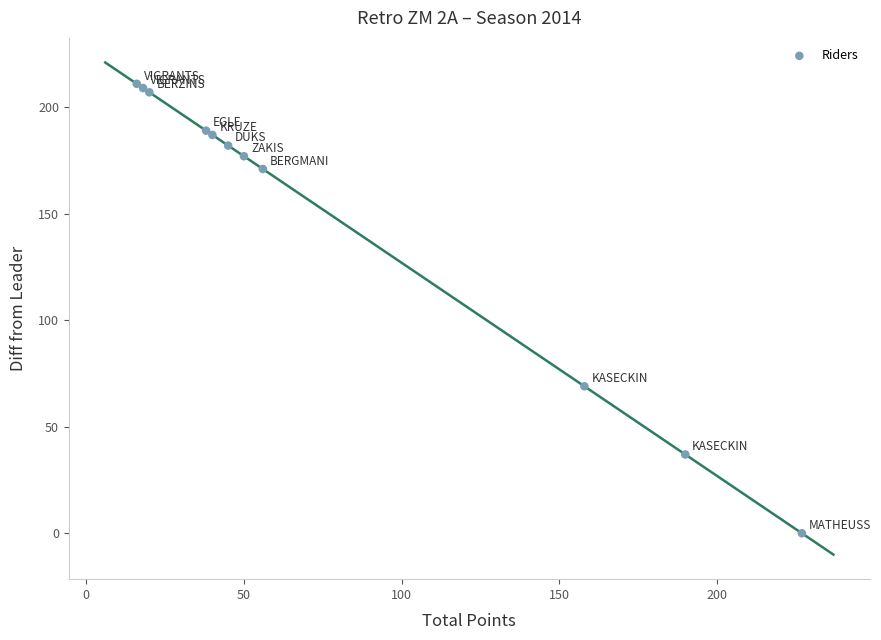

What Y value in the scatter plot is closest to 105?

69